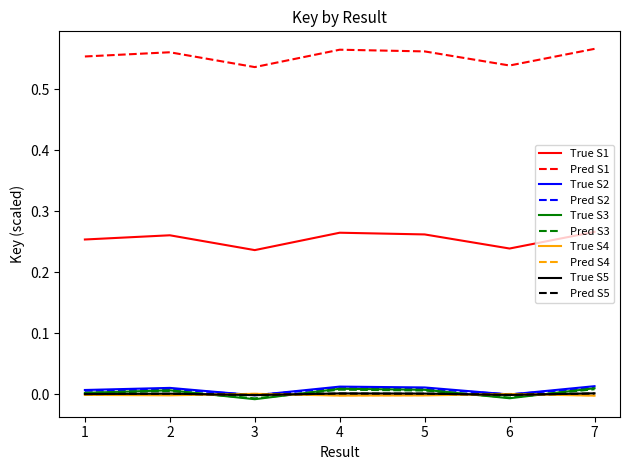

True or false: Pred S1 and Pred S5 cross at least once.

False